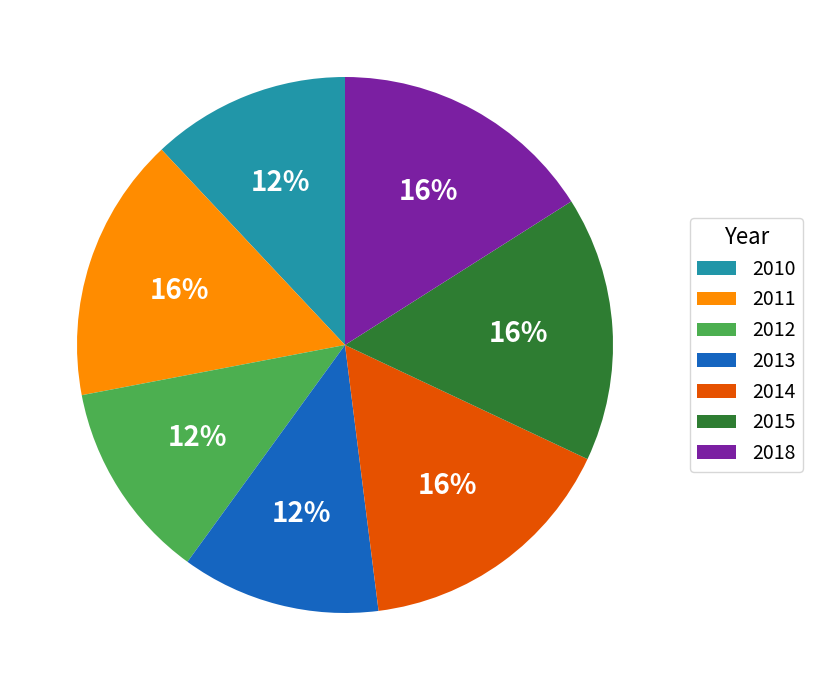

Between 2015 and 2012, which is larger?

2015